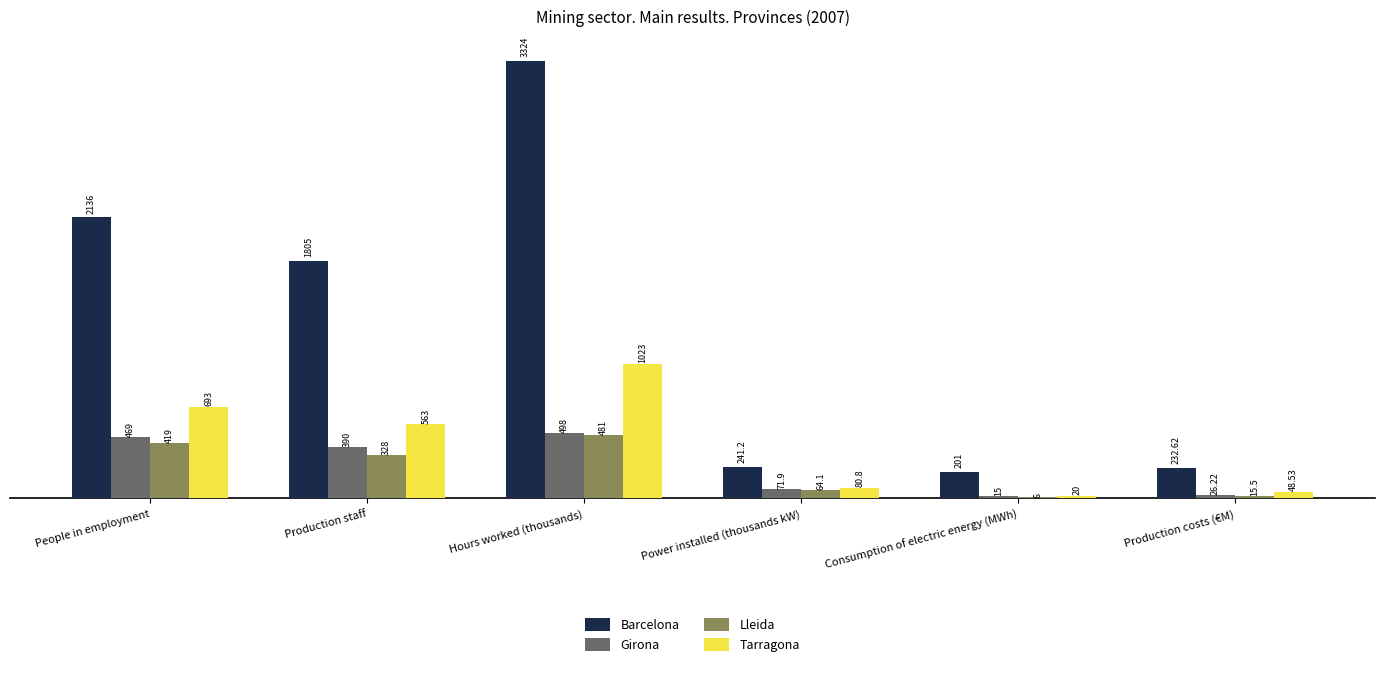

How many groups of bars are there?

6